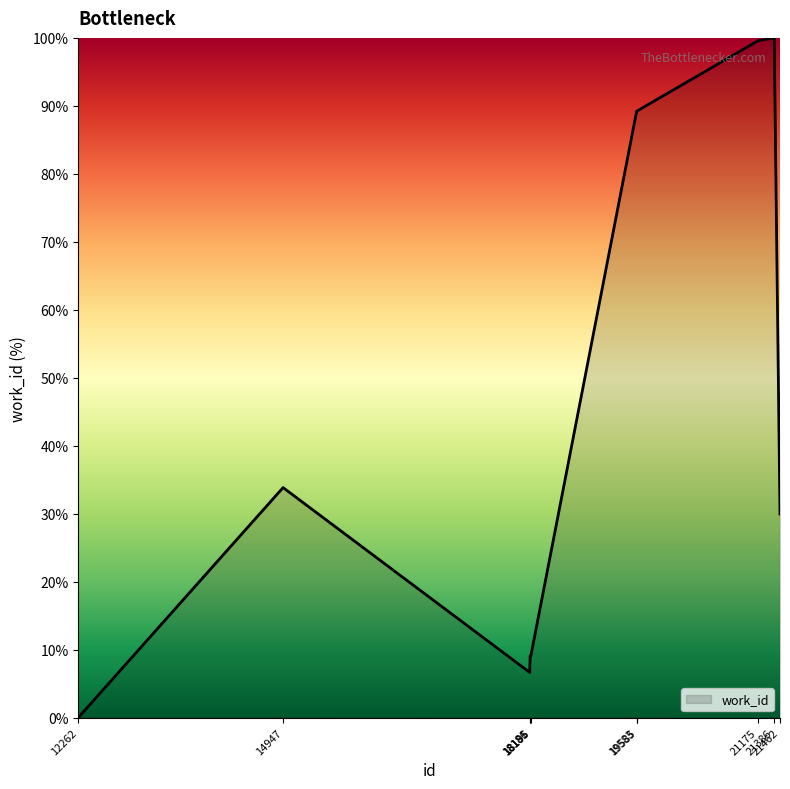

The chart shows a value of 10.4 at 21462. True or false?

False